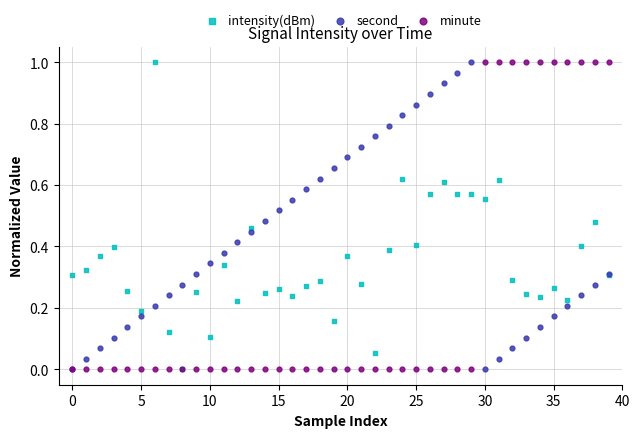

What are all the series names shown in the legend?

intensity(dBm), second, minute